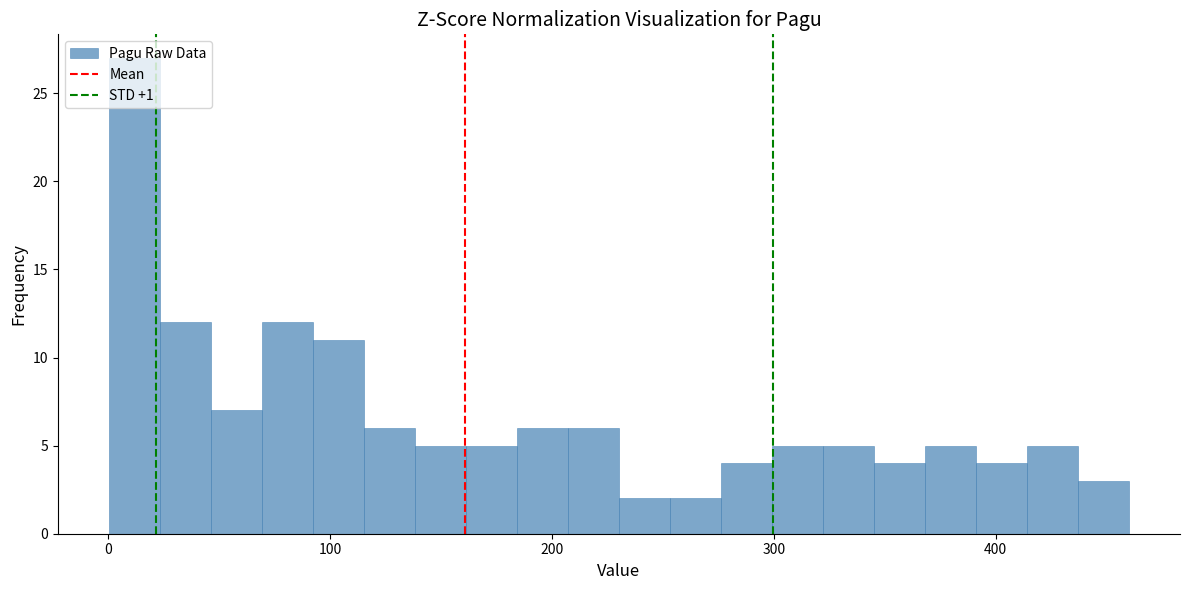

Around what value on the x-axis is the tallest bar? Give the approximate position of its centre, as read against the axis.

10